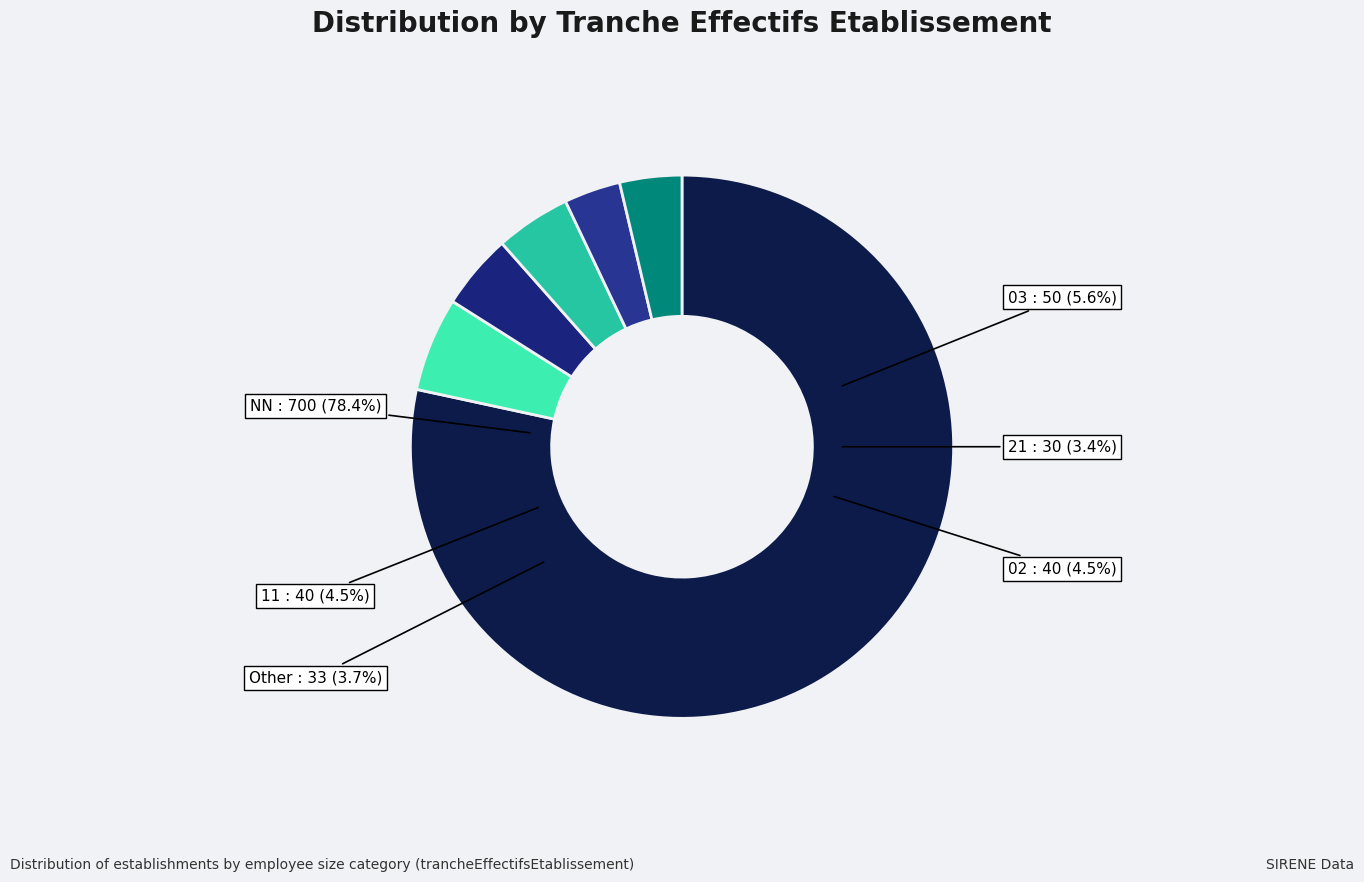

Count the number of slices in the pie.

7